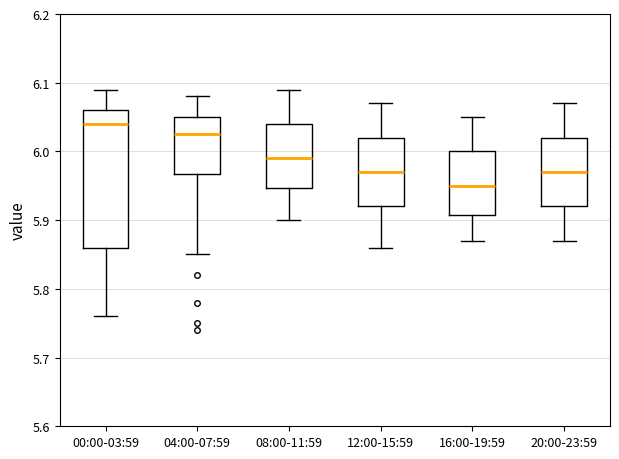

Reading left to right, transcribe this box plot: for each box, give where its median line is, the range the box spans, and where its two whiskers end, as read against the y-axis. The values are not printed on the chart, so give them approximately, as read against the axis.

00:00-03:59: median 6.04, box 5.86 to 6.06, whiskers 5.76 to 6.09
04:00-07:59: median 6.03, box 5.97 to 6.05, whiskers 5.85 to 6.08
08:00-11:59: median 5.99, box 5.95 to 6.04, whiskers 5.90 to 6.09
12:00-15:59: median 5.97, box 5.92 to 6.02, whiskers 5.86 to 6.07
16:00-19:59: median 5.95, box 5.91 to 6.00, whiskers 5.87 to 6.05
20:00-23:59: median 5.97, box 5.92 to 6.02, whiskers 5.87 to 6.07